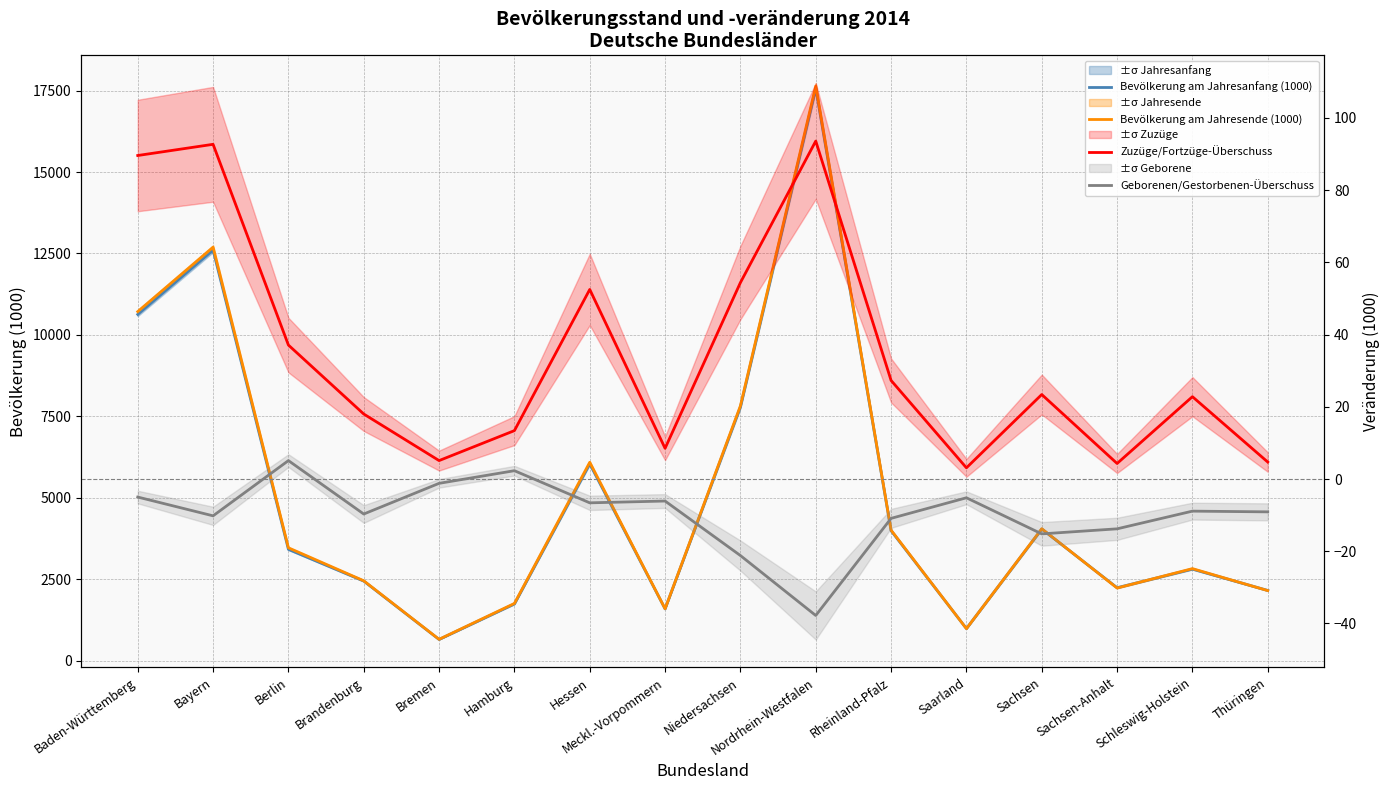

At which label is Bevölkerung am Jahresende (1000) closest to 9150?

Niedersachsen